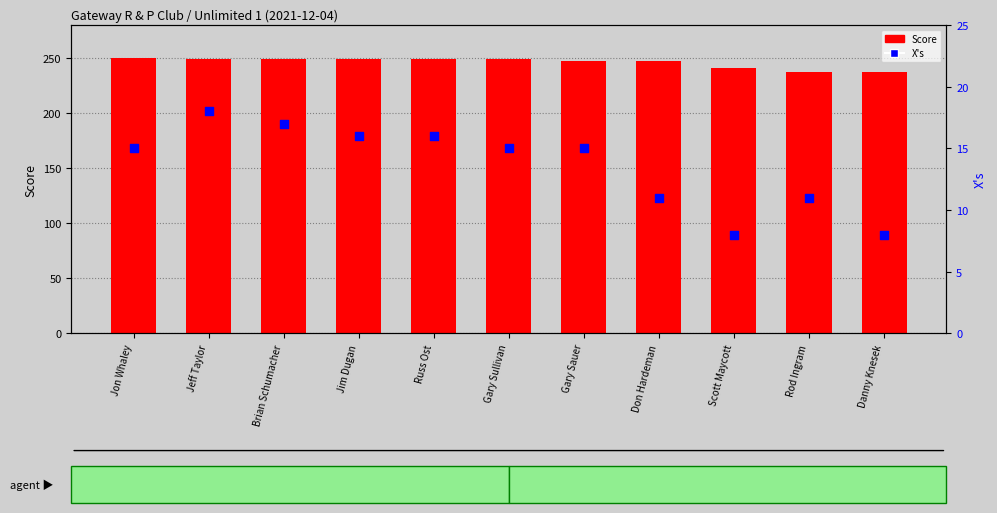

Which series reaches the maximum Y coordinate?

Score